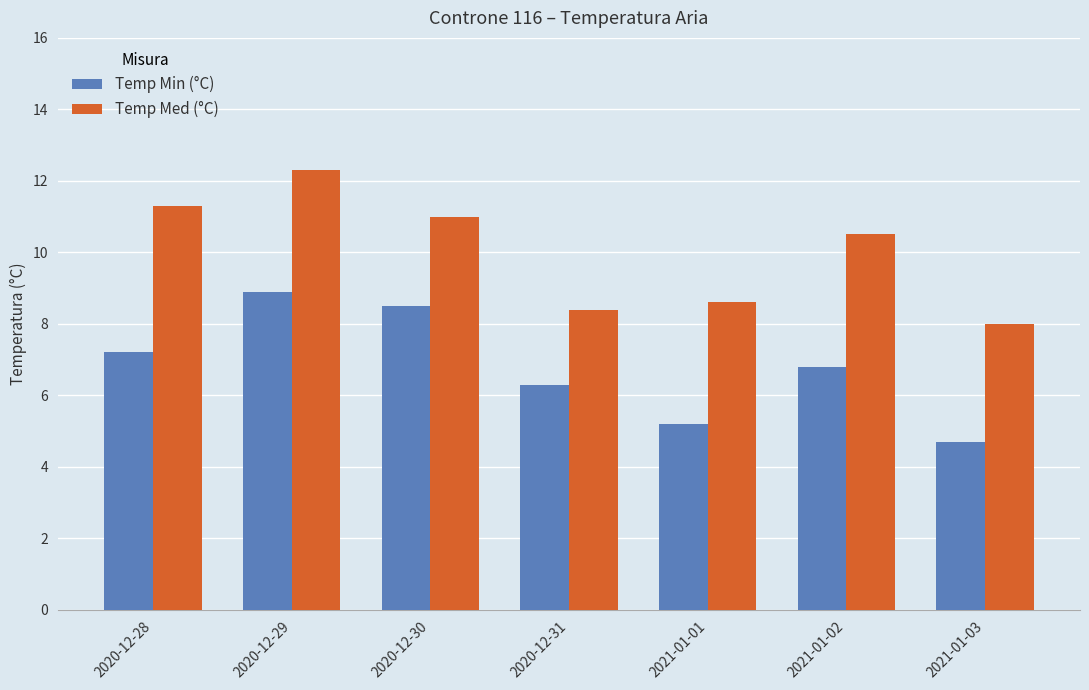

What is the total value across all series at 2021-01-01?

13.8